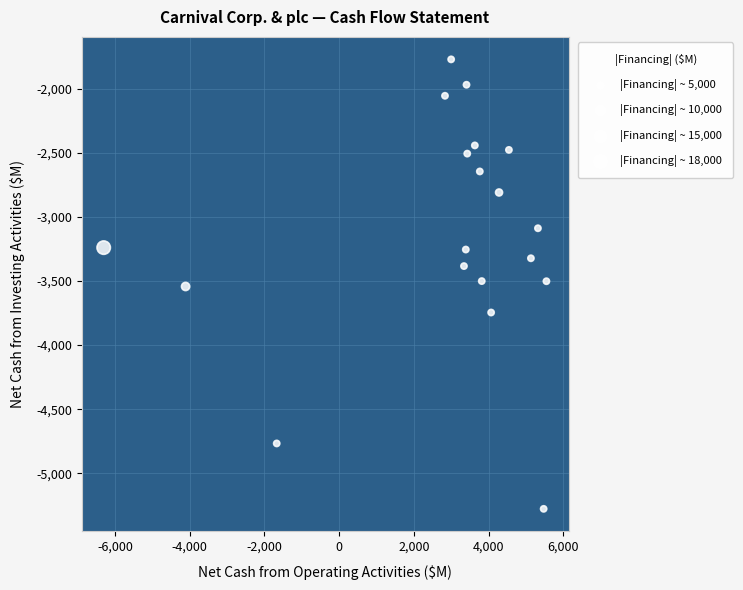

What is the range of Y values (max minus min)?

3505